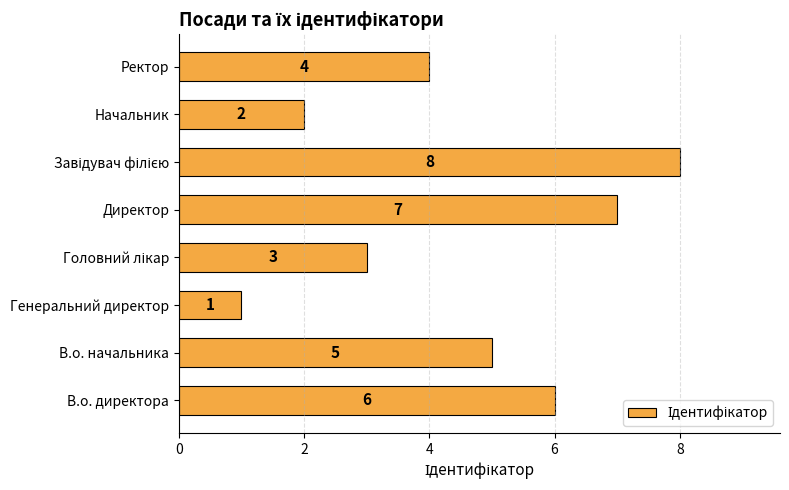

What is the difference between the maximum and second lowest values?

6